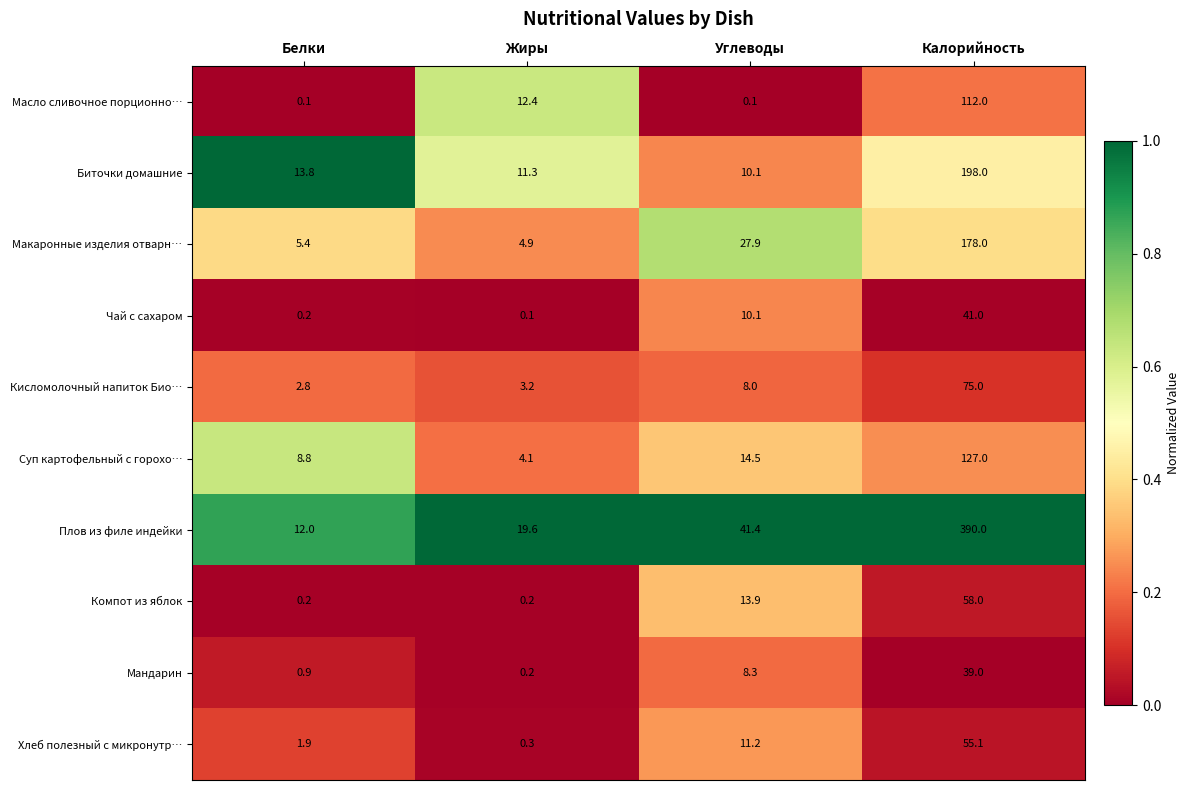

What is the difference between the second highest and second lowest values in the Биточки домашние series?

2.5